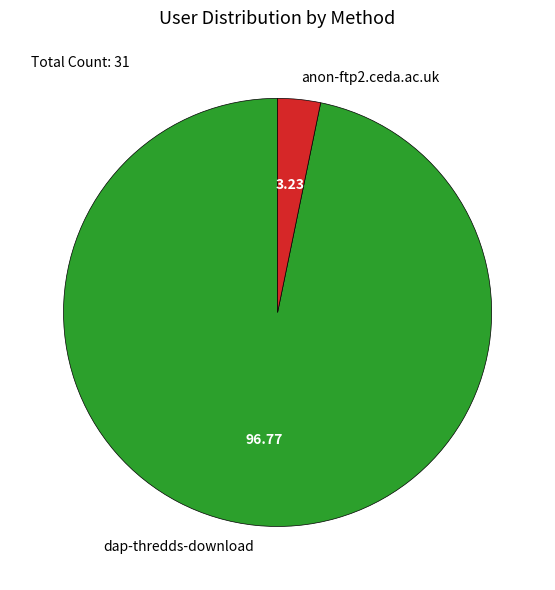

How many segments does this pie chart have?

2